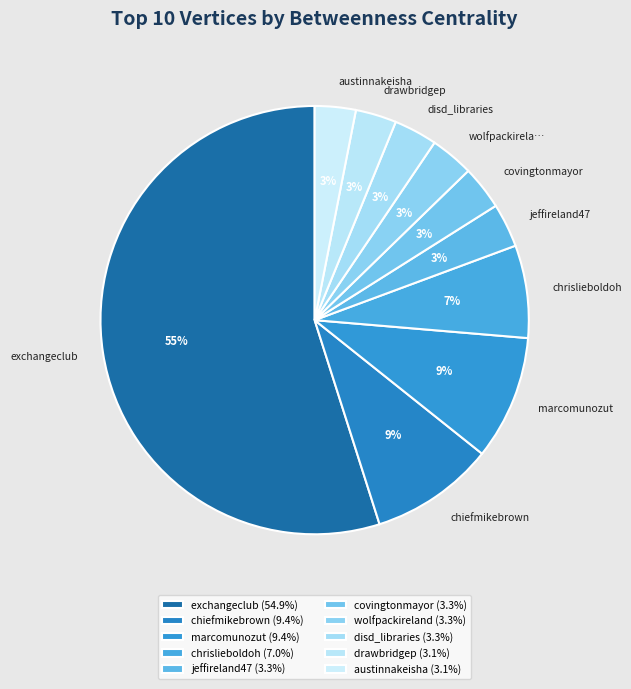

Rank the categories by value from lowest to highest.

drawbridgep, austinnakeisha, wolfpackireland, disd_libraries, jeffireland47, covingtonmayor, chrislieboldoh, chiefmikebrown, marcomunozut, exchangeclub